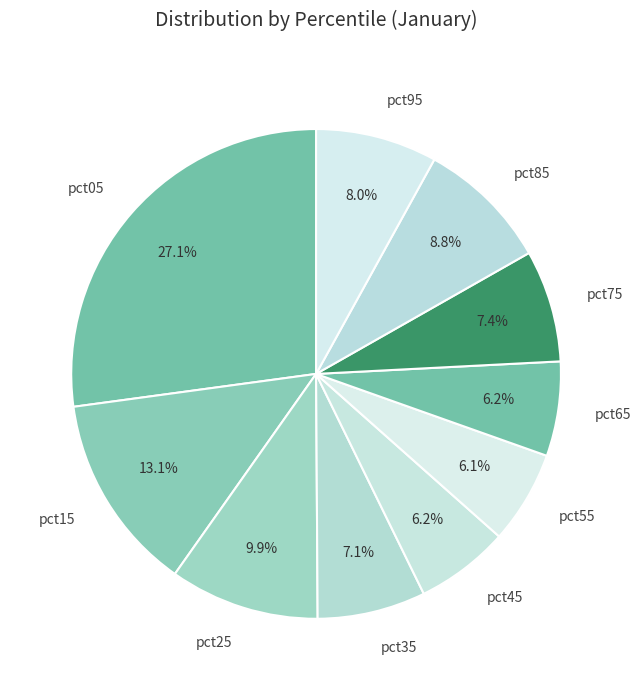

To the nearest percent, what percentage of the pie is pct05?

27%